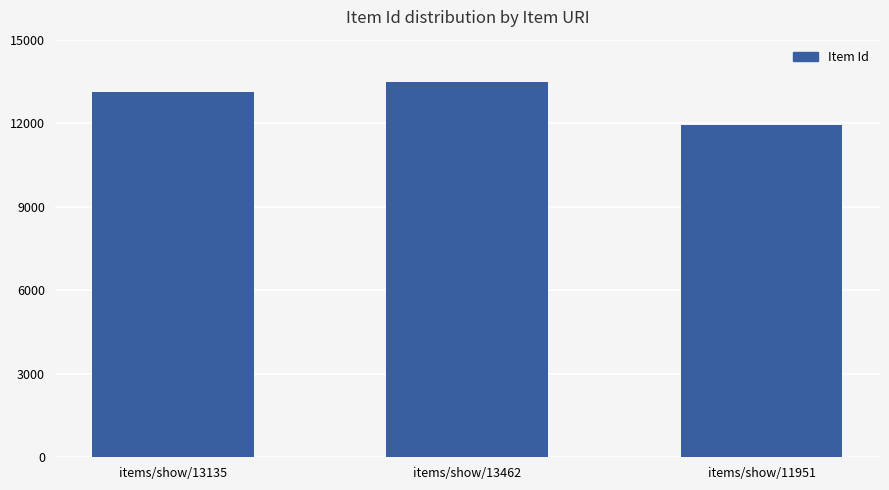

List the labels in order of value, largest first.

items/show/13462, items/show/13135, items/show/11951